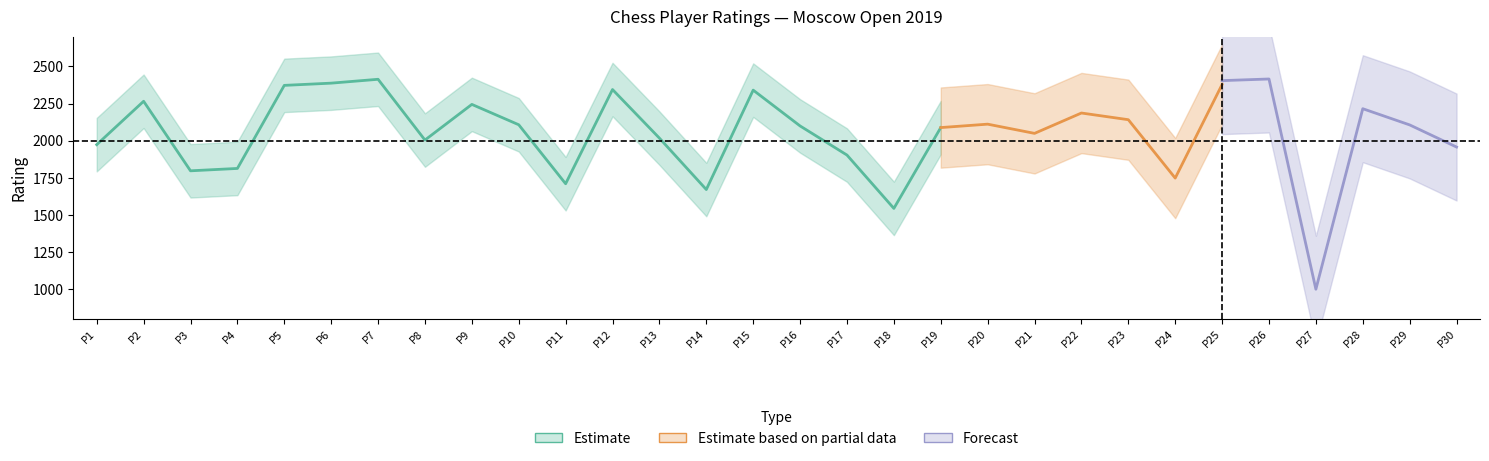

In RtgI_center, how many points are higher than both neighbors (excluding endpoints)?

9